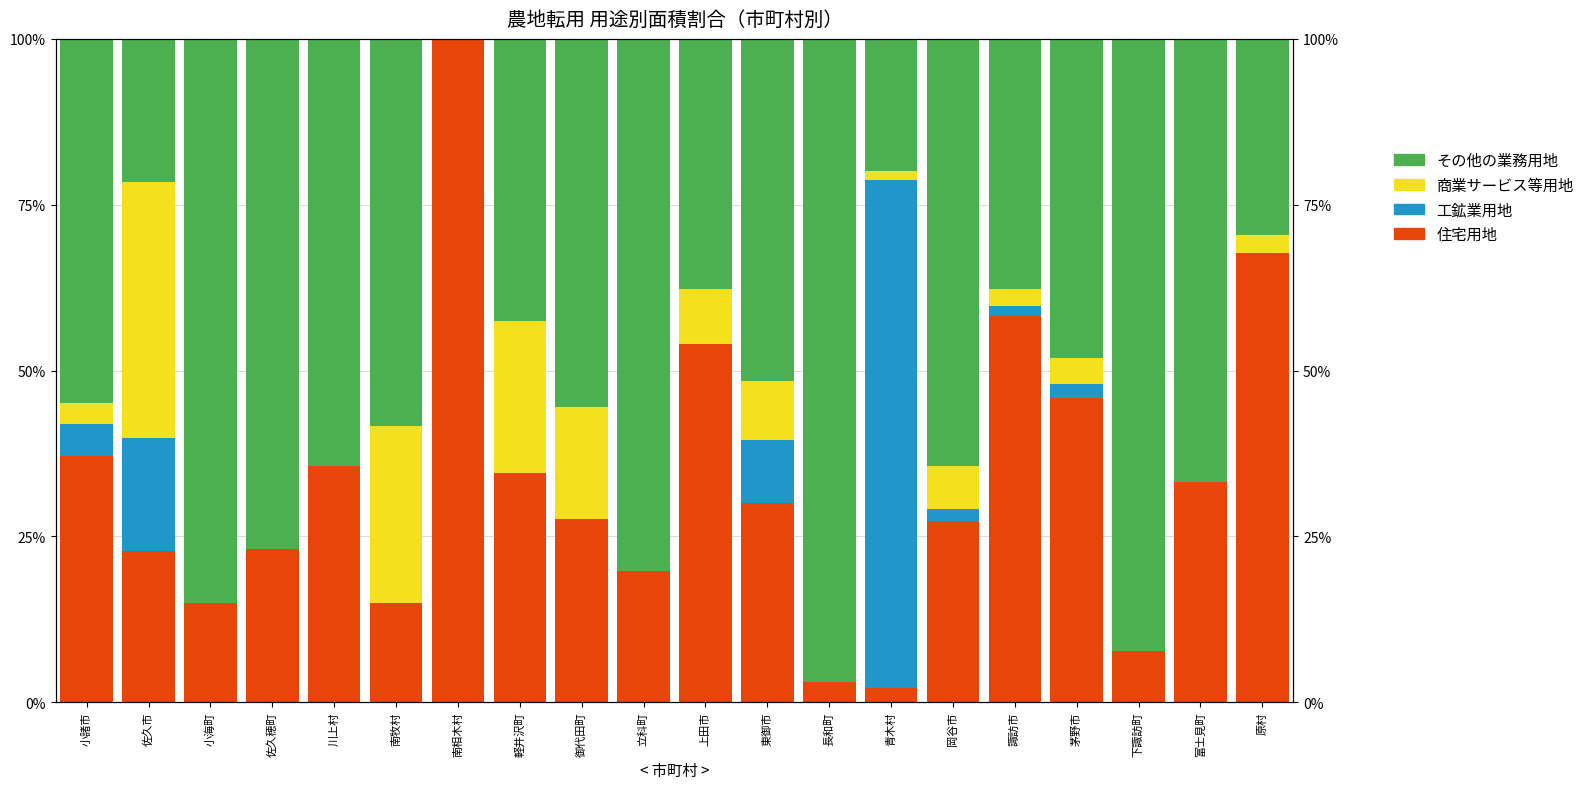

The 工鉱業用地 series shows 34.6 at 長和町. True or false?

False